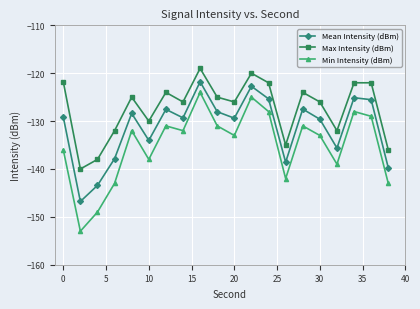

What is the highest value of the Max Intensity (dBm) series?

-119.0